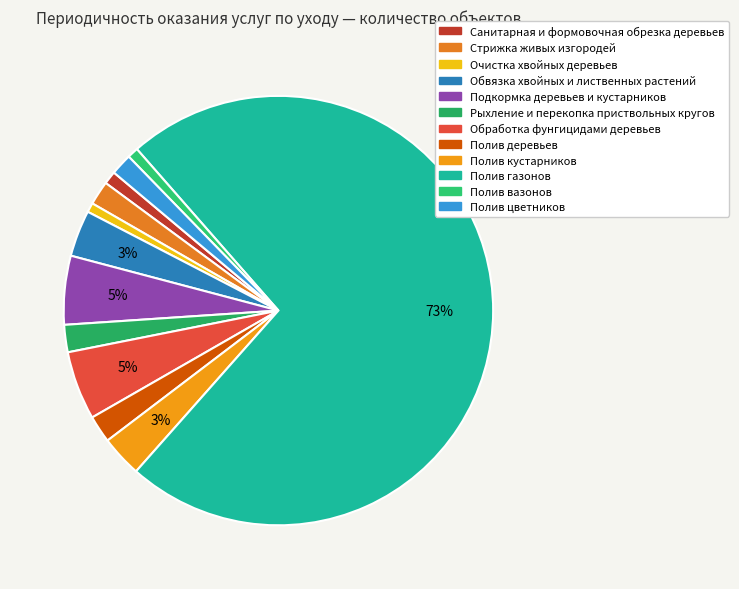

What percentage is the Полив деревьев slice, to the nearest percent?

2%